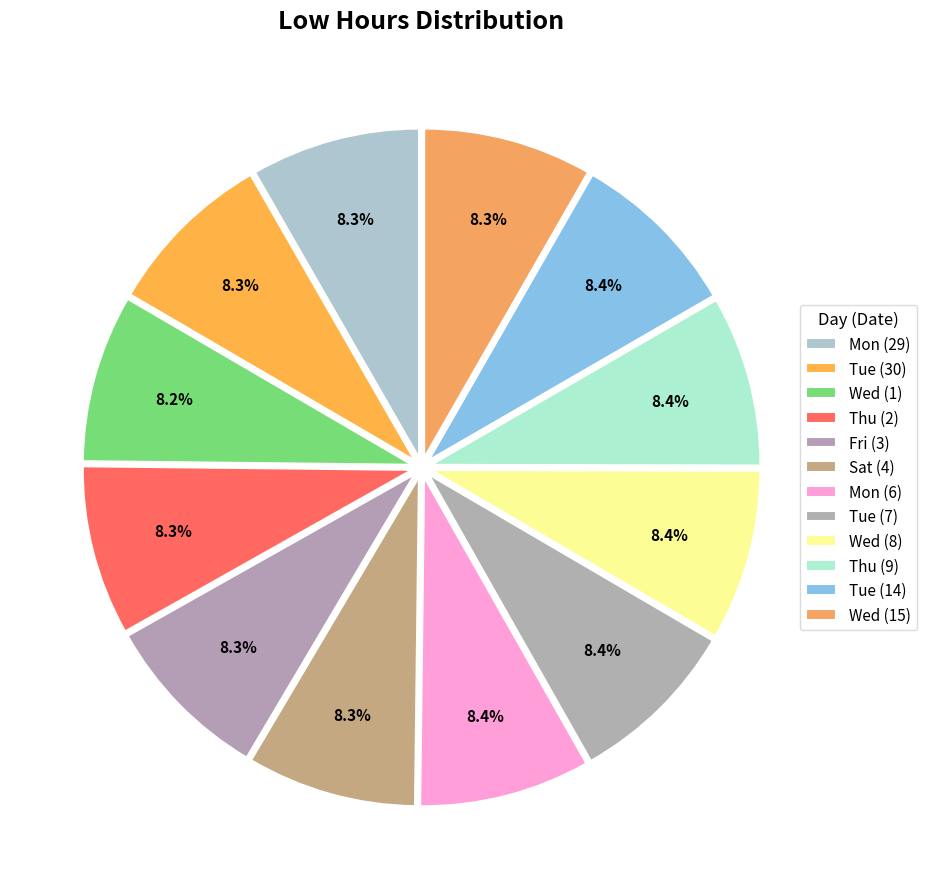

What percentage do Mon (29) and Tue (30) together represent?

16.6%